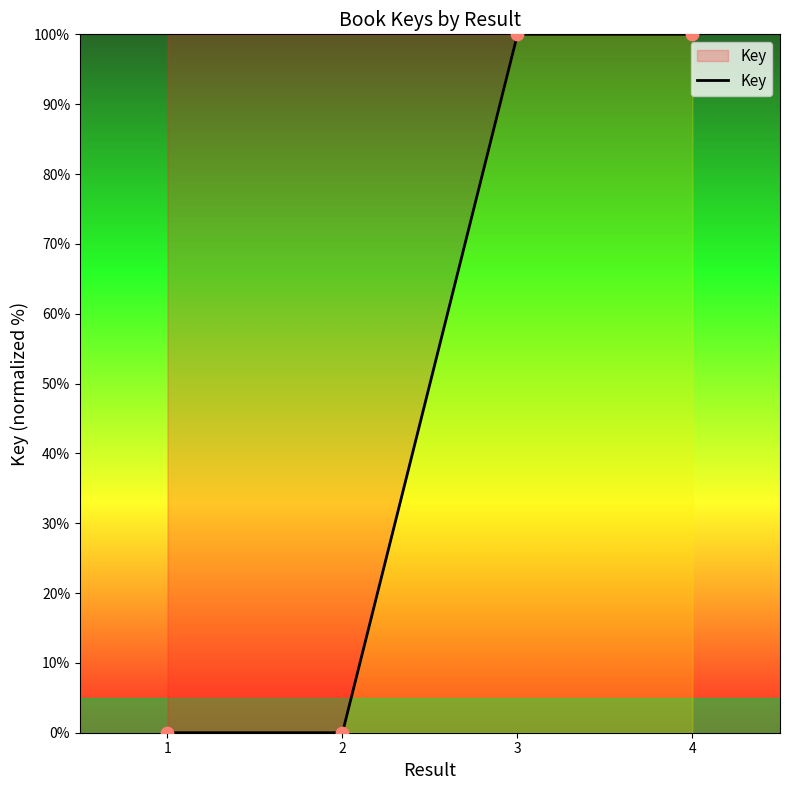

What is the change in value from 1 to 3?

+100